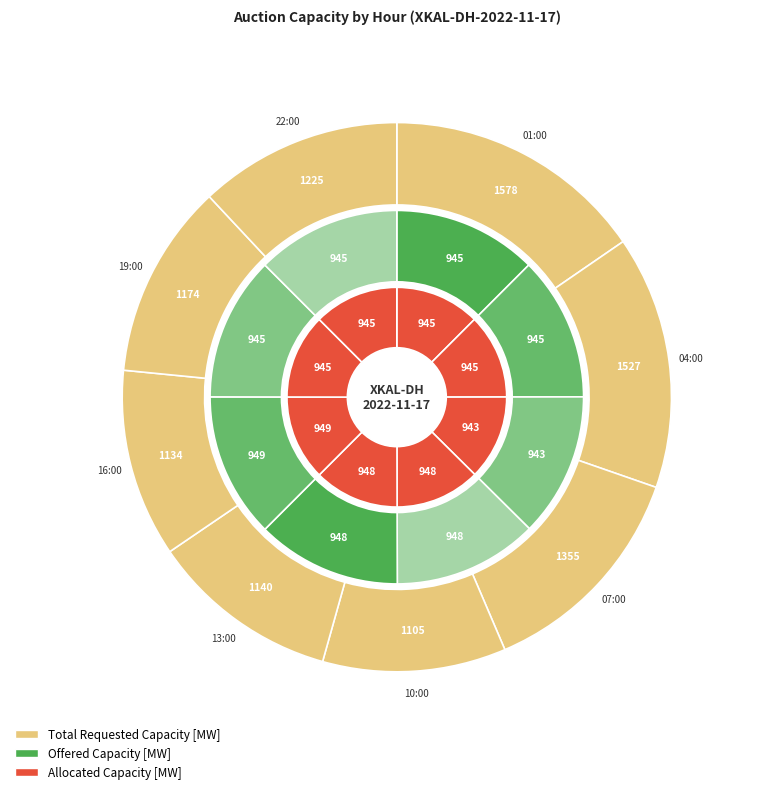

Count the number of slices in the pie.

24